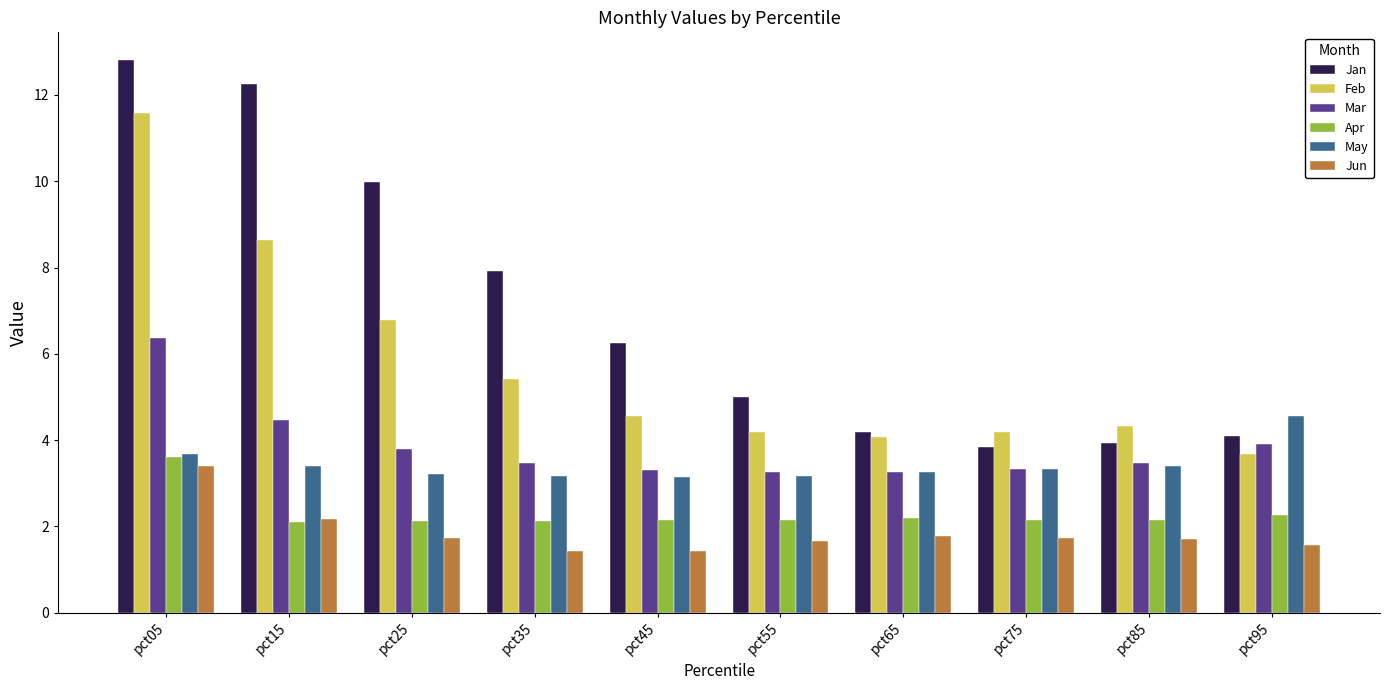

What is the sum of the Feb values at pct75 and pct55?

8.4